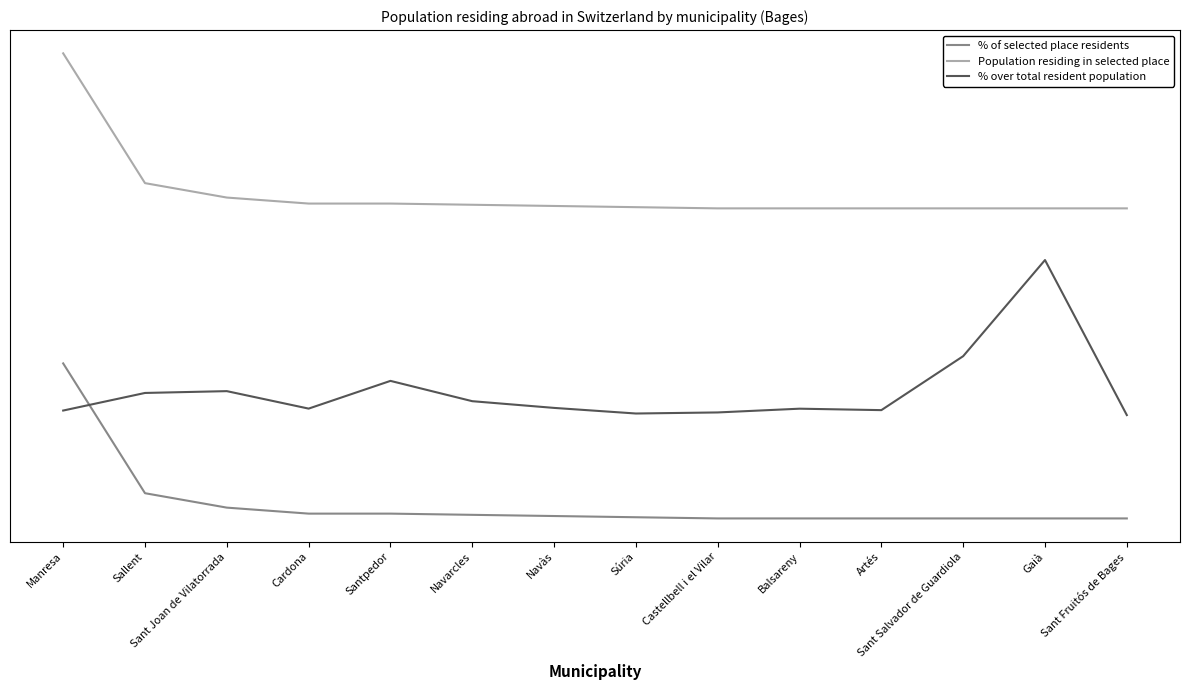

Is it true that % of selected place residents equals 15.7 at Balsareny?

False